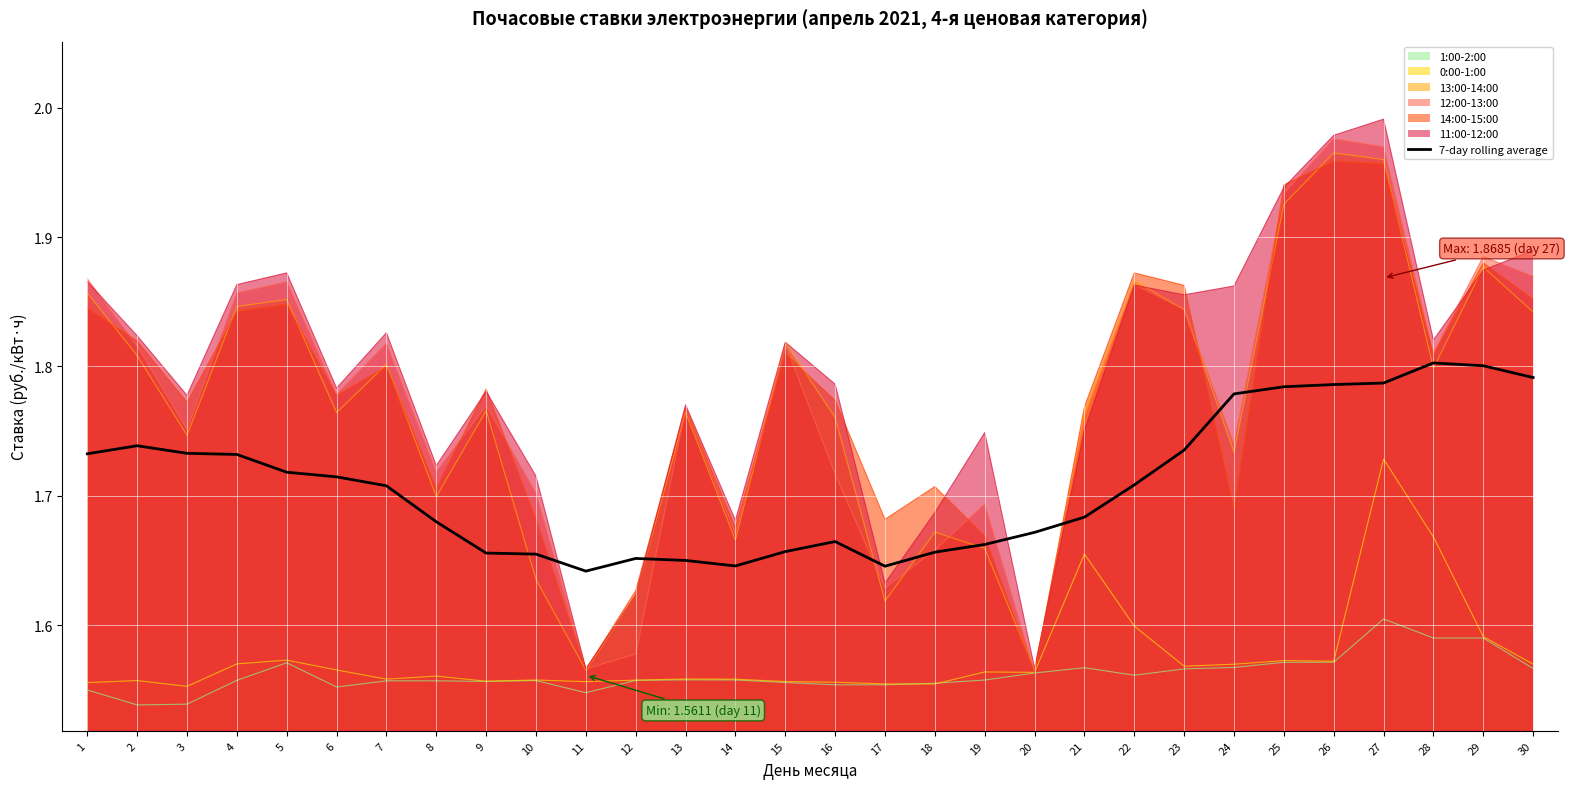

True or false: there are more than 1 points higher than both neighbors.

True